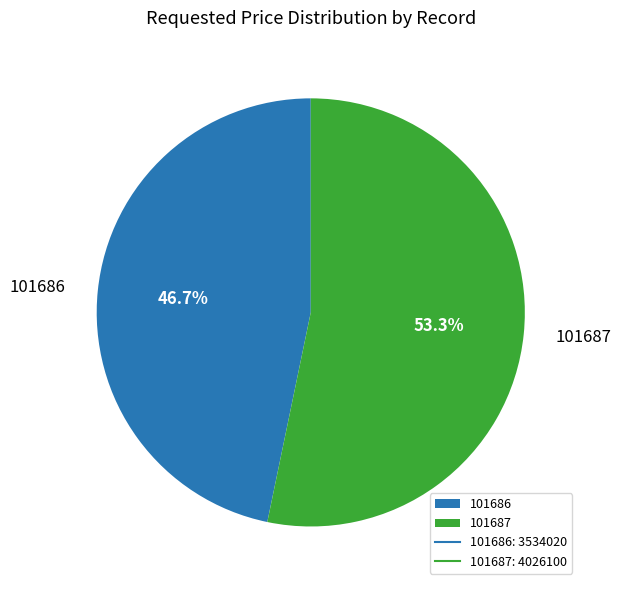

What is the majority slice?

101687